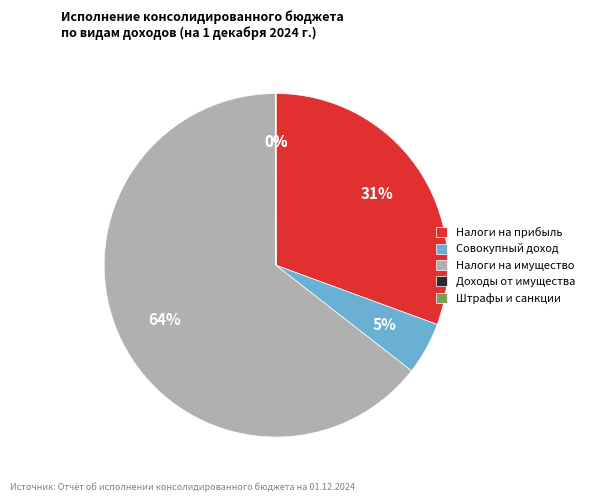

Which has a higher value, Налоги на прибыль or Налоги на имущество?

Налоги на имущество